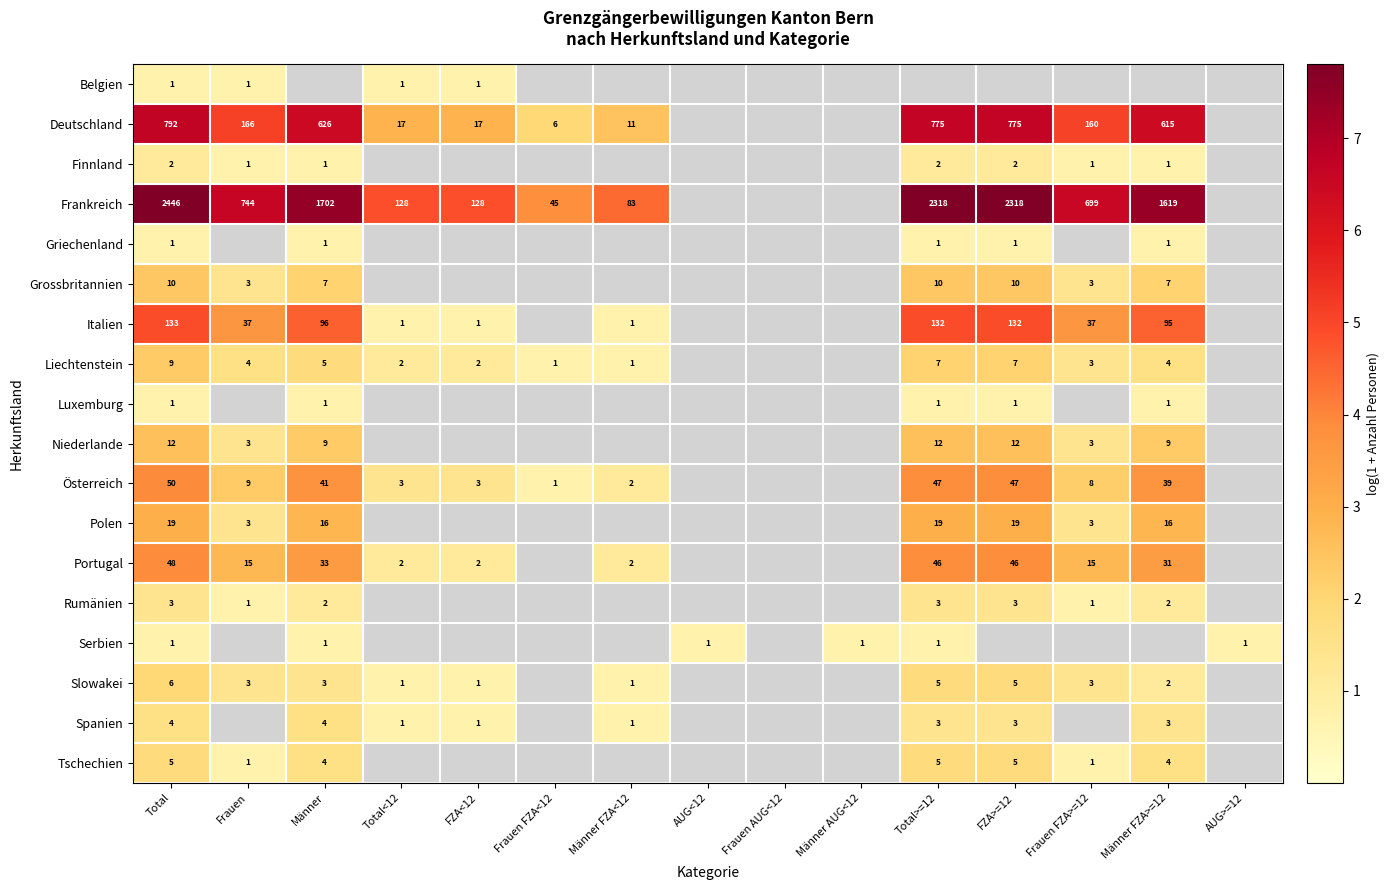

At which category does the chart reach its minimum across all series?

Männer